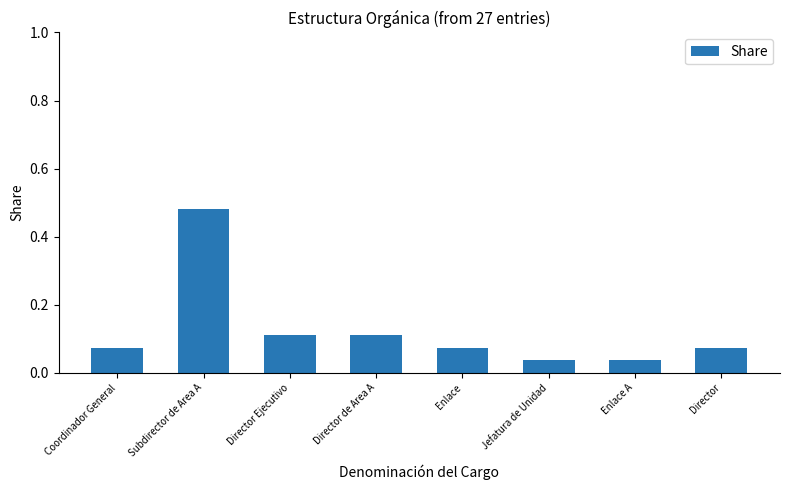

What is the label of the 2nd bar from the left?

Subdirector de Area A